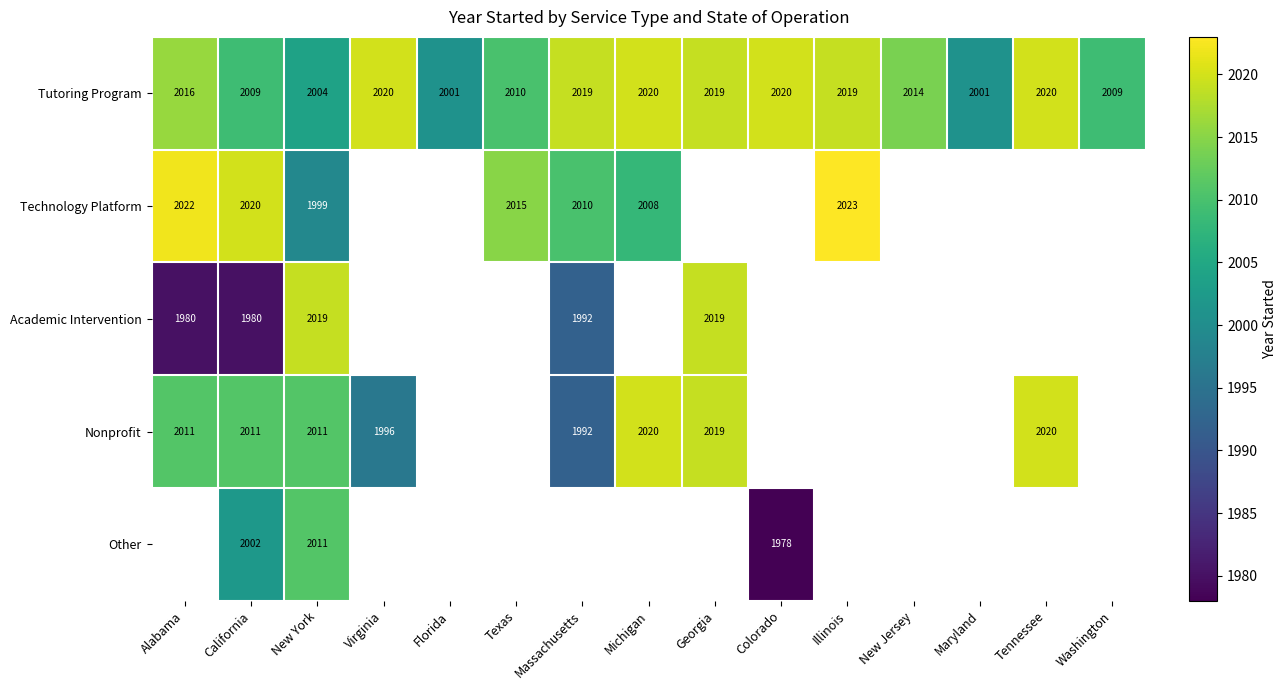

At which category is the sum across all series the highest?

New York